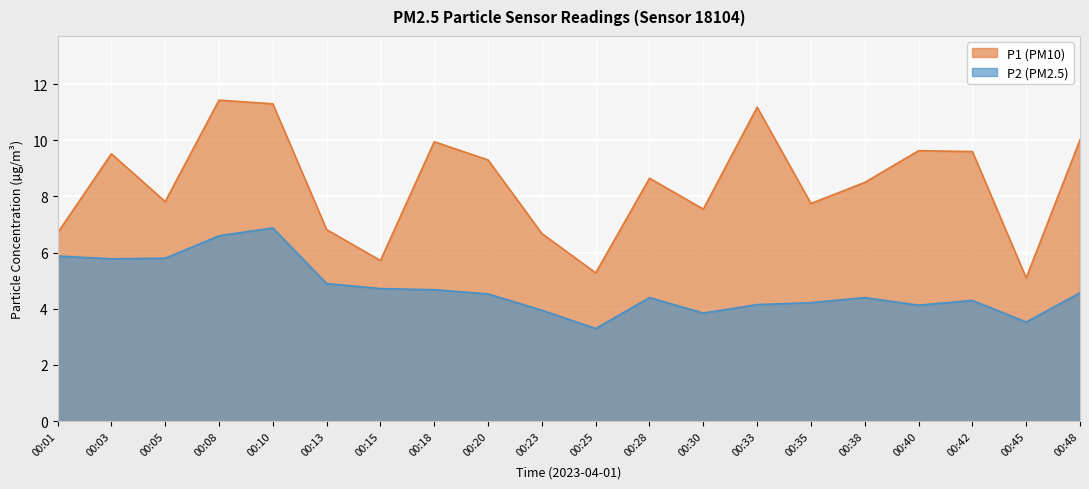

At which category does P1 reach its first local peak?

00:03